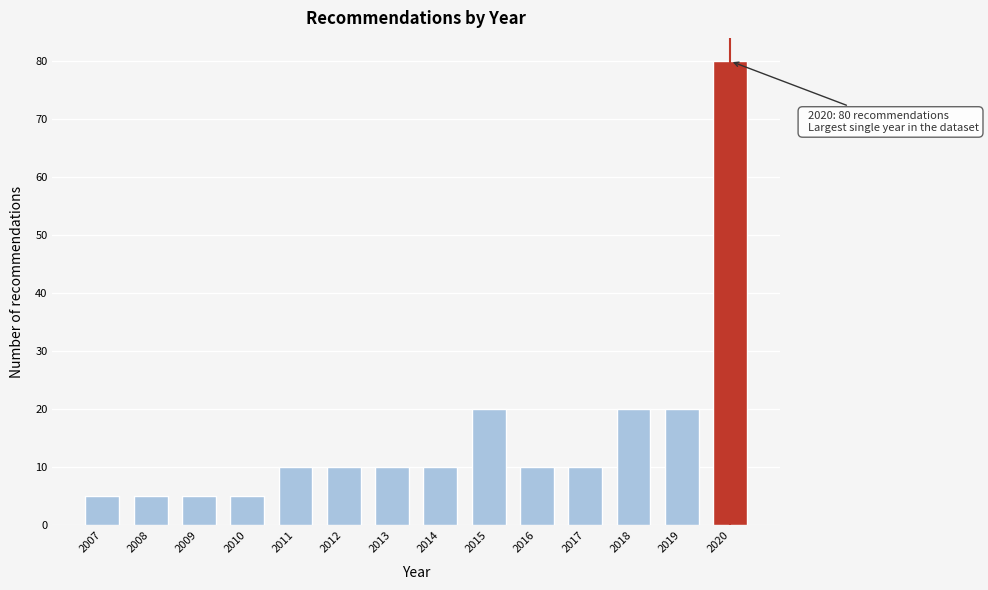

Reading left to right, extract all data points from this chart.

2007=5	2008=5	2009=5	2010=5	2011=10	2012=10	2013=10	2014=10	2015=20	2016=10	2017=10	2018=20	2019=20	2020=80